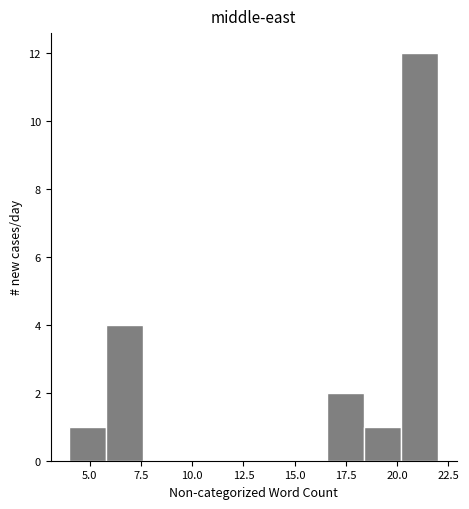

Around what value on the x-axis is the tallest bar? Give the approximate position of its centre, as read against the axis.

21.0